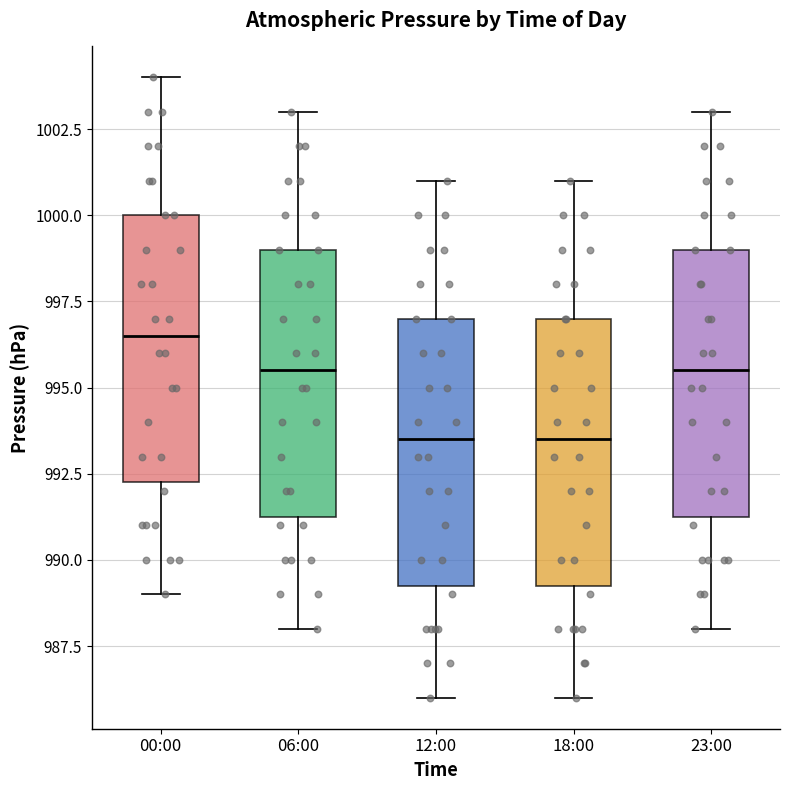

Reading left to right, transcribe this box plot: for each box, give where its median line is, the range the box spans, and where its two whiskers end, as read against the y-axis. The values are not printed on the chart, so give them approximately, as read against the axis.

00:00: median 996.5, box 992.5 to 1000.0, whiskers 989.0 to 1004.0
06:00: median 995.5, box 991.5 to 999.0, whiskers 988.0 to 1003.0
12:00: median 993.5, box 989.5 to 997.0, whiskers 986.0 to 1001.0
18:00: median 993.5, box 989.5 to 997.0, whiskers 986.0 to 1001.0
23:00: median 995.5, box 991.5 to 999.0, whiskers 988.0 to 1003.0